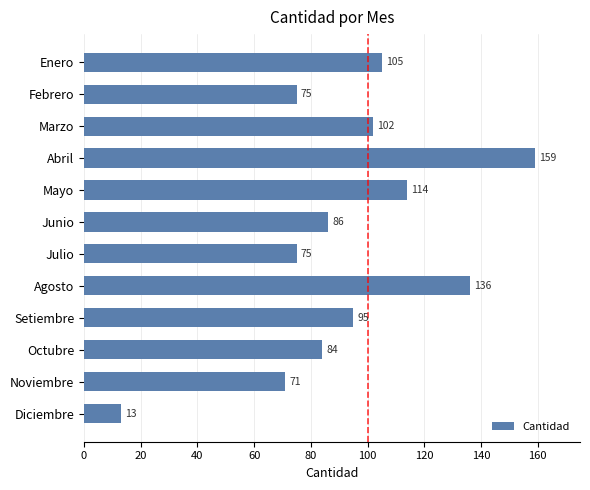

Where is the data nearest to the value 86?

Junio